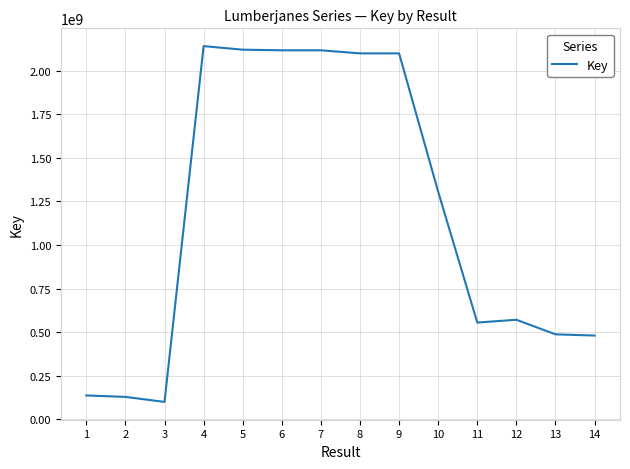

What is the sum of the values at 4 and 2?

2270356387